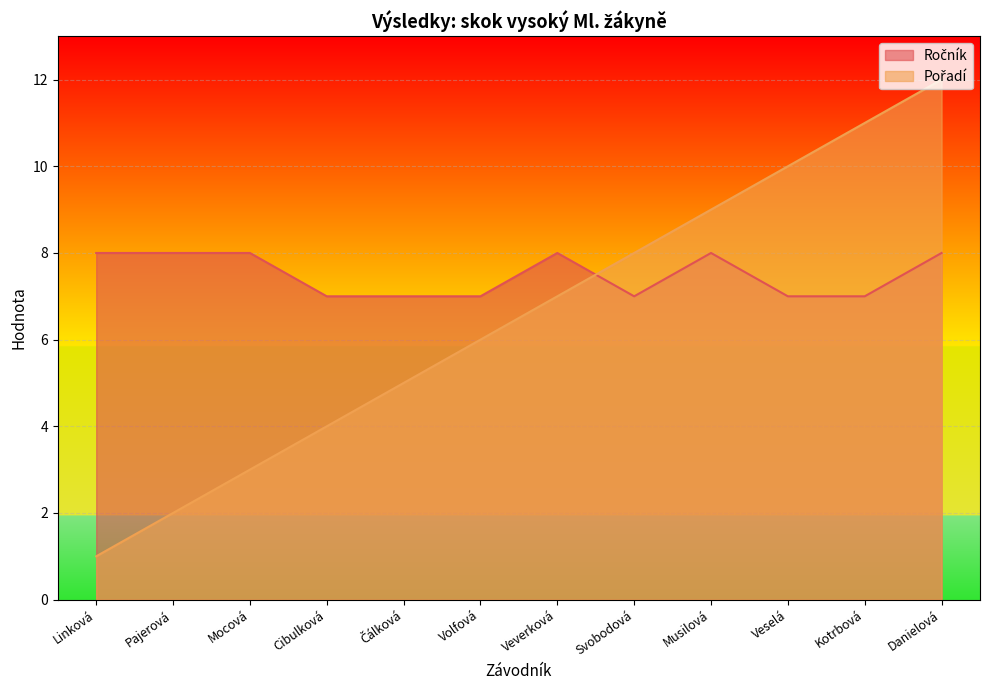

How many times do Pořadí and Ročník cross each other?

1